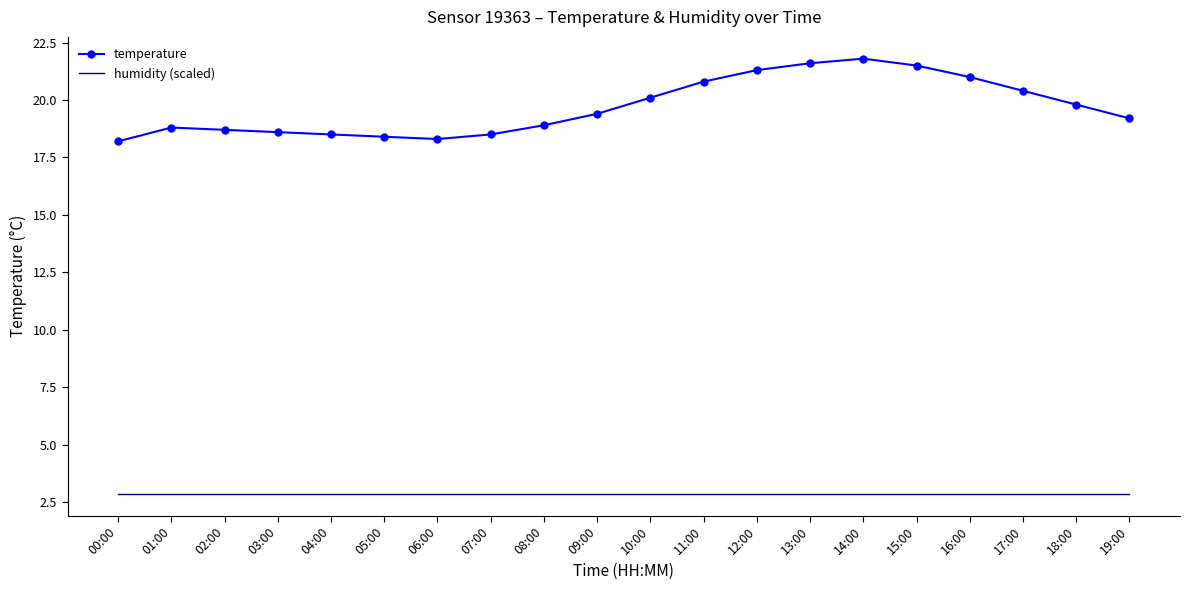

Rank the series by their maximum value, from lowest to highest.

humidity (scaled), temperature